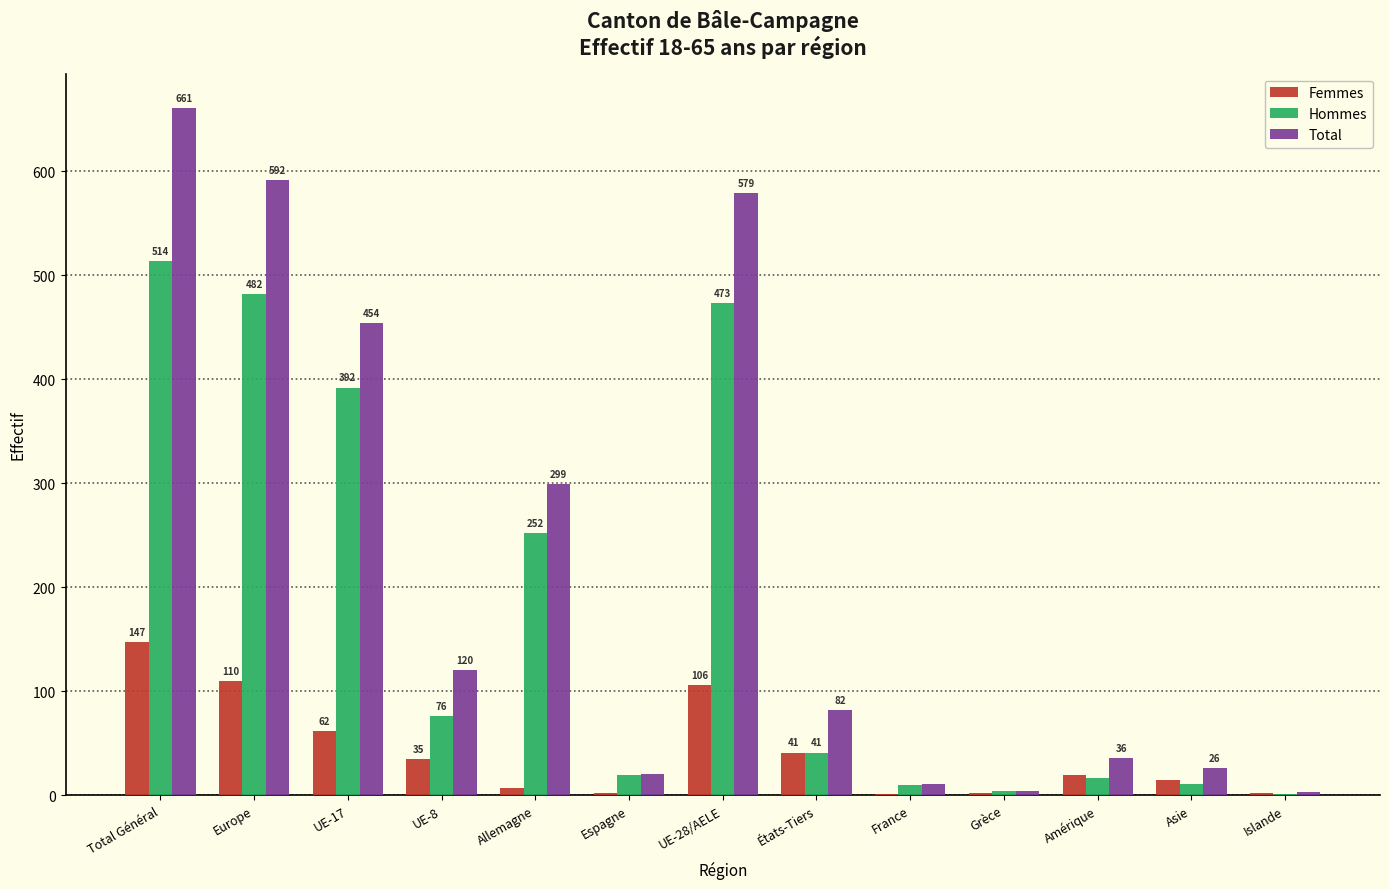

Reading left to right, transcribe all the data shown in this chart.

Femmes: Total Général=147	Europe=110	UE-17=62	UE-8=35	Allemagne=7	Espagne=2	UE-28/AELE=106	États-Tiers=41	France=1	Grèce=2	Amérique=19	Asie=15	Islande=2
Hommes: Total Général=514	Europe=482	UE-17=392	UE-8=76	Allemagne=252	Espagne=19	UE-28/AELE=473	États-Tiers=41	France=10	Grèce=4	Amérique=17	Asie=11	Islande=1
Total: Total Général=661	Europe=592	UE-17=454	UE-8=120	Allemagne=299	Espagne=20	UE-28/AELE=579	États-Tiers=82	France=11	Grèce=4	Amérique=36	Asie=26	Islande=3